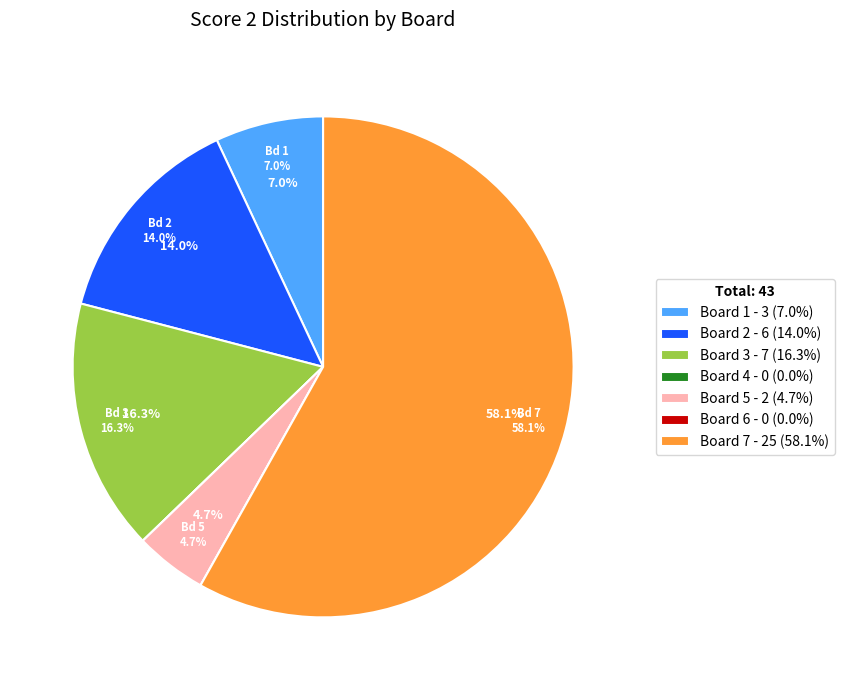

What is the change in value from Board 4 to Board 5?

+2